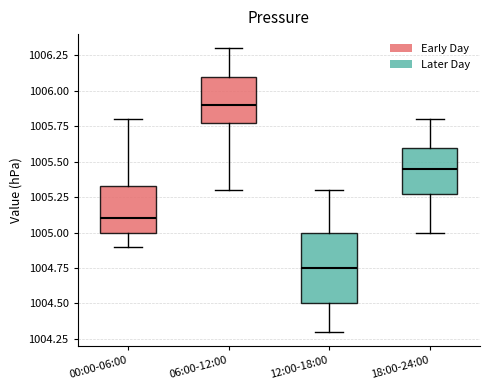

Which box's median line is the highest?

06:00-12:00